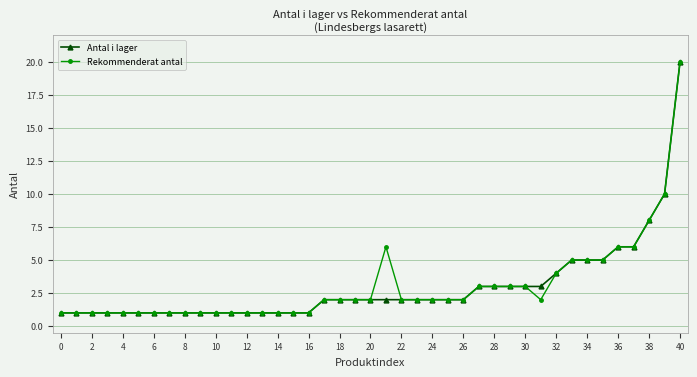

What is the greatest value displayed?

20